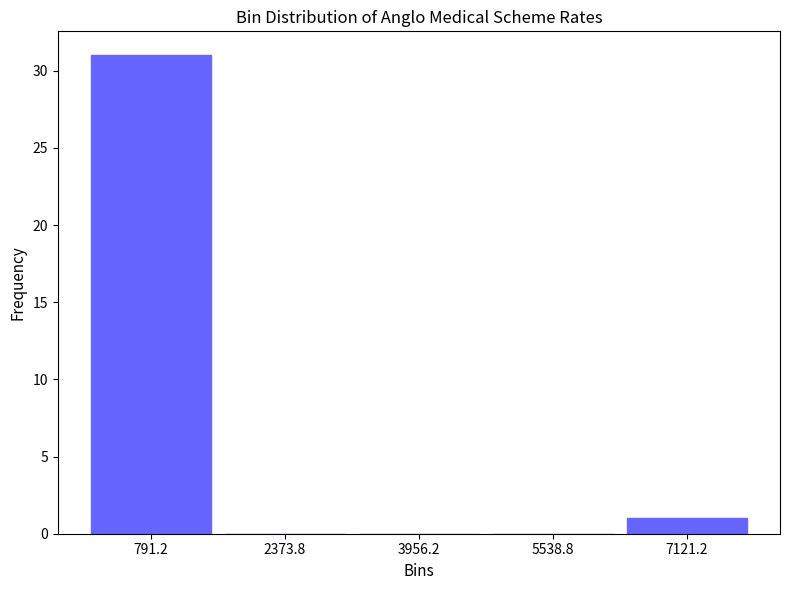

Reading left to right, list every bar in this chart as the range it spans on the x-axis followed by its height. Neither the bar edges nor the heights are printed on the chart, so give them approximately, as read against the axes.

0 to 1600: 31
1600 to 3200: 0
3200 to 4800: 0
4800 to 6400: 0
6400 to 8000: 1